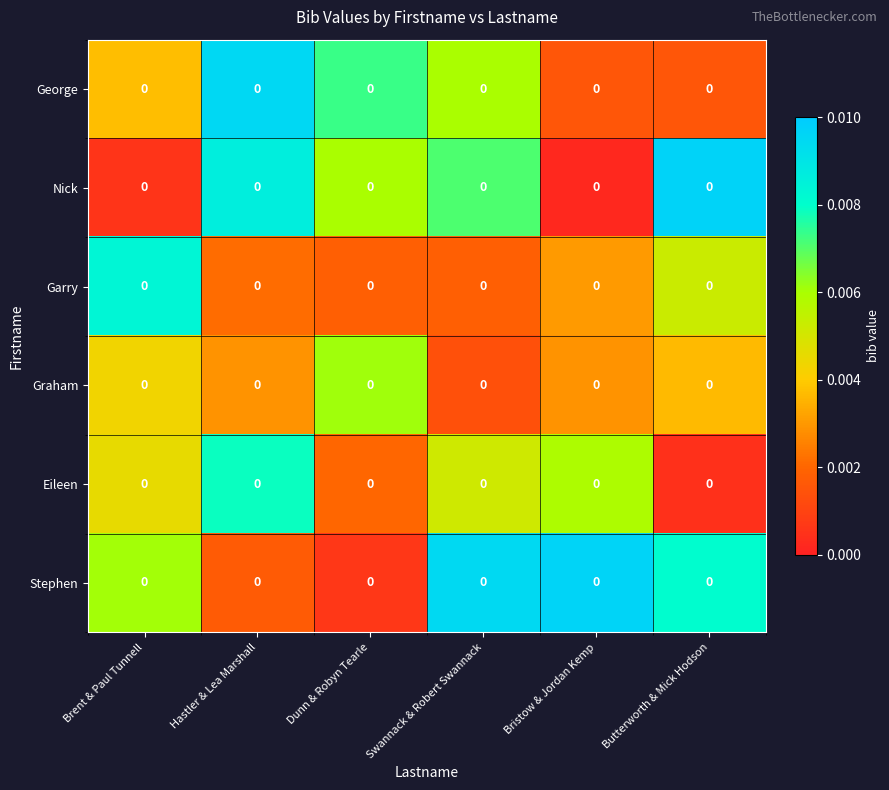

Between Bristow & Jordan Kemp and Swannack & Robert Swannack, which is larger?

Swannack & Robert Swannack